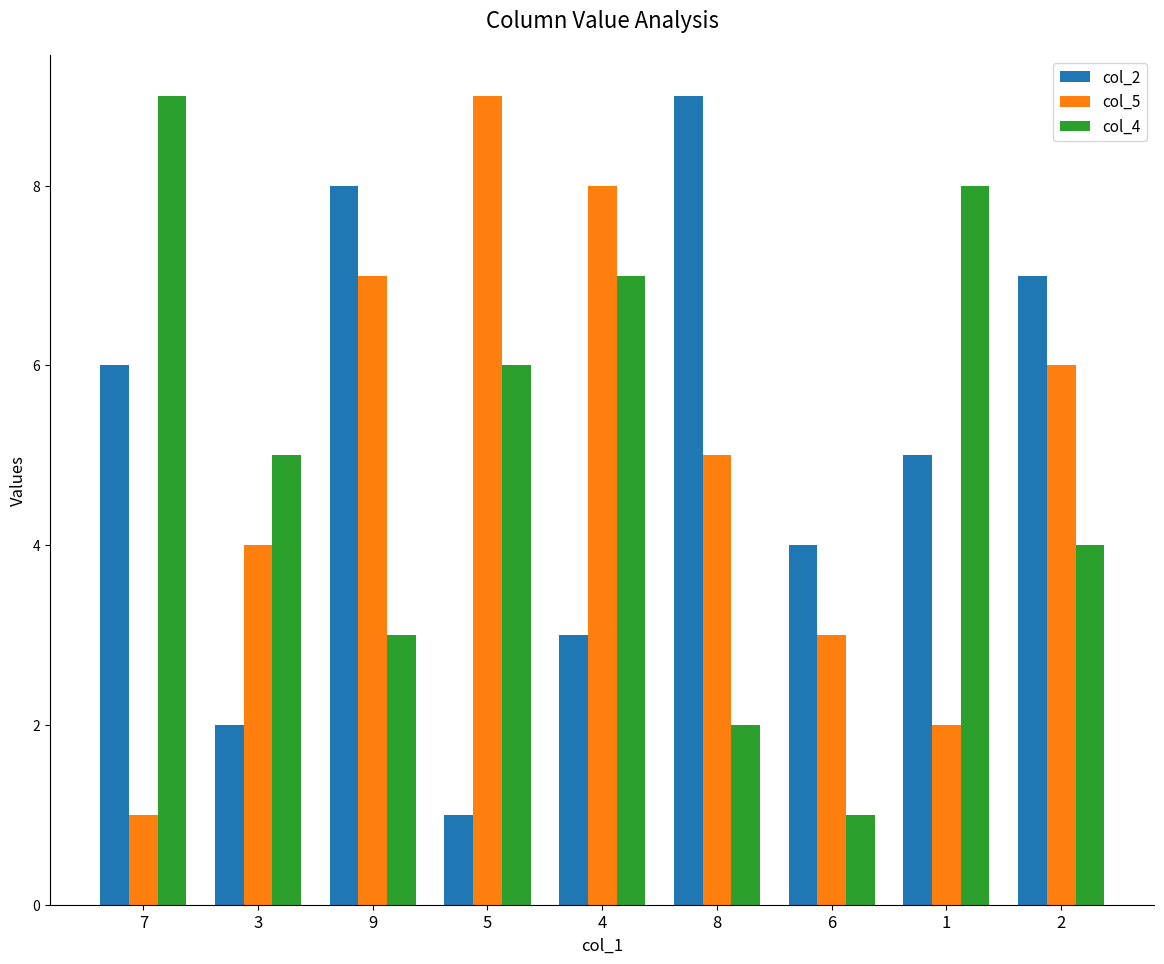

The col_5 series shows 10 at 9. True or false?

False